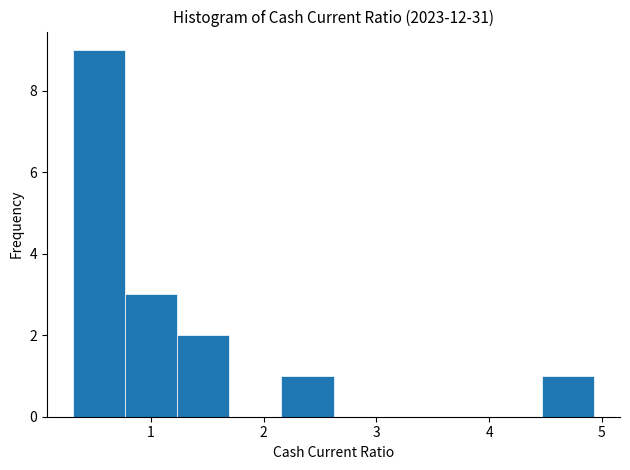

Over which range of the x-axis is the bar tallest?

0.3 to 0.8